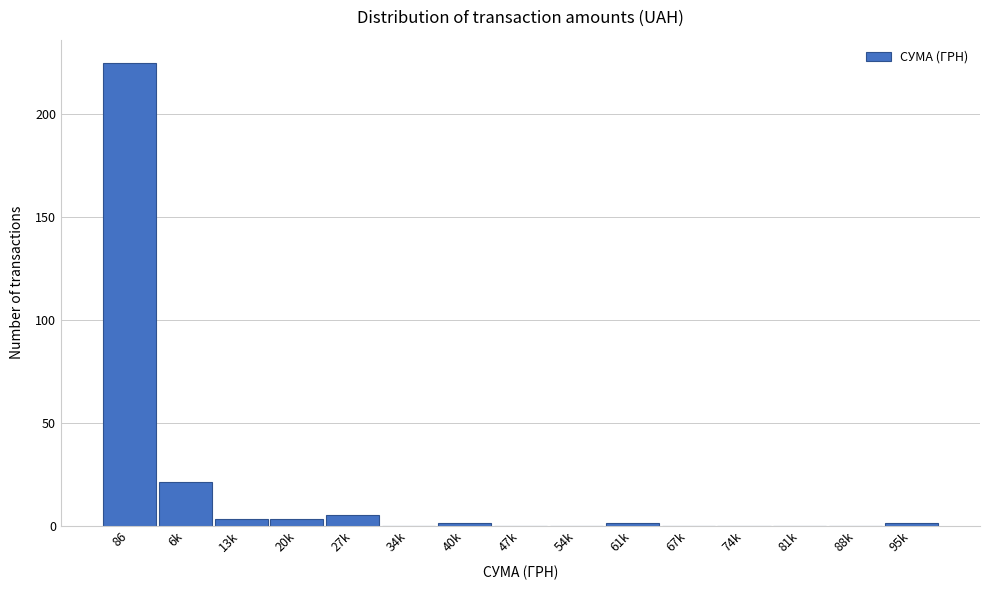

Reading left to right, what are all the values shown in this chart?

86=225	6k=21	13k=3	20k=3	27k=5	34k=0	40k=1	47k=0	54k=0	61k=1	67k=0	74k=0	81k=0	88k=0	95k=1